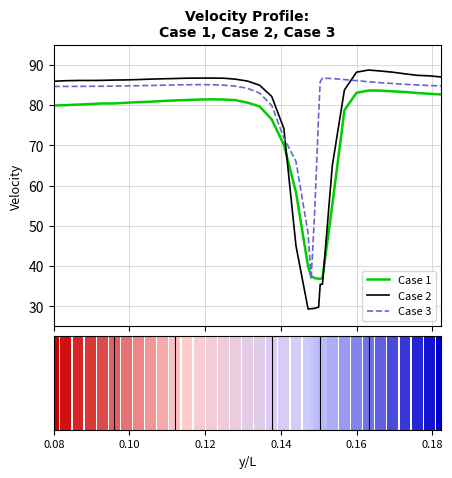

List the series in order of their peak value, highest first.

Case 2, Case 3, Case 1